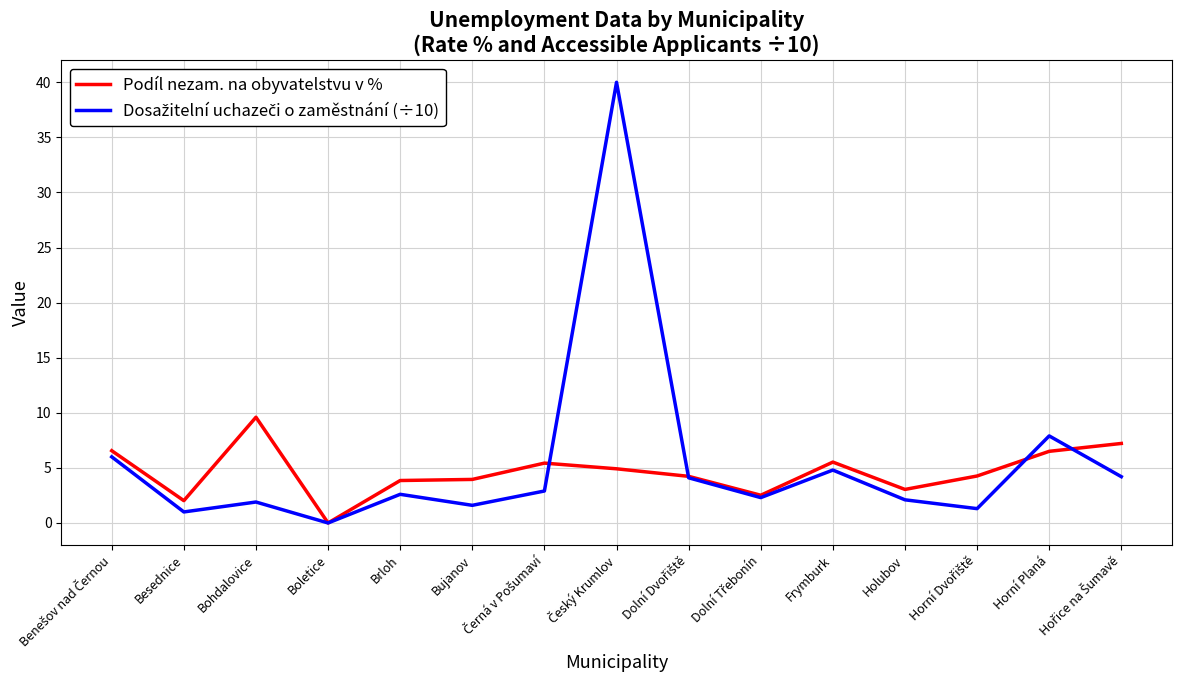

At which label does Podíl nezam. na obyvatelstvu v % reach its peak?

Bohdalovice